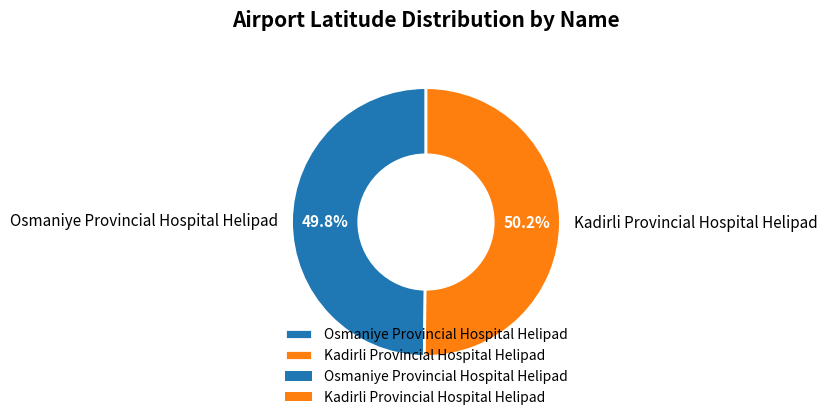

How many slices are in this pie chart?

2